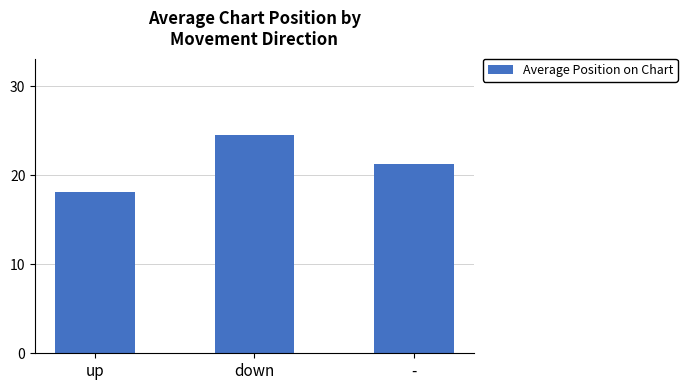

What is the label of the 1st bar from the right?

-